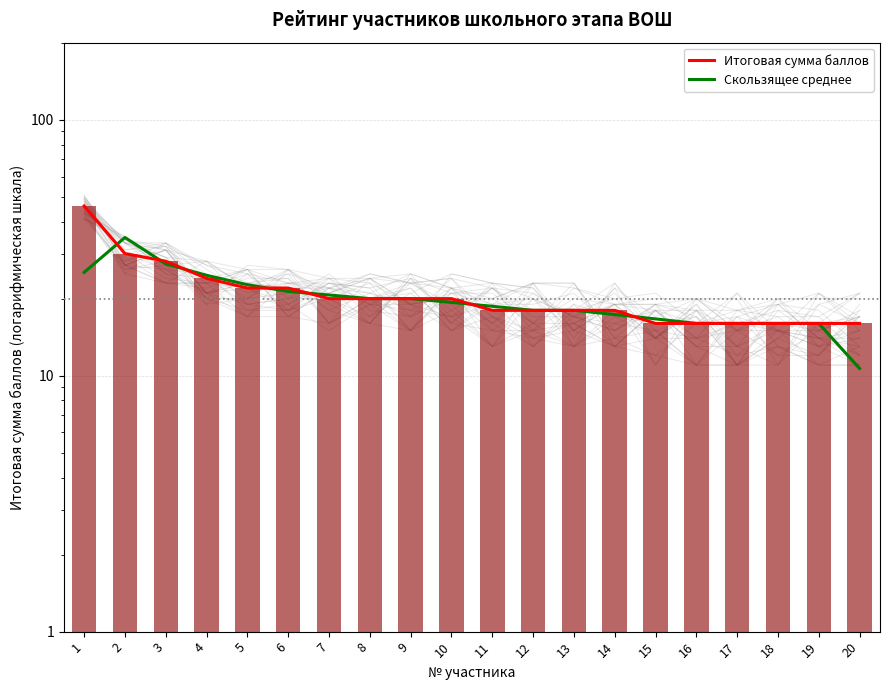

What is the difference between the second highest and second lowest values in the Итоговая сумма баллов series?

14.0